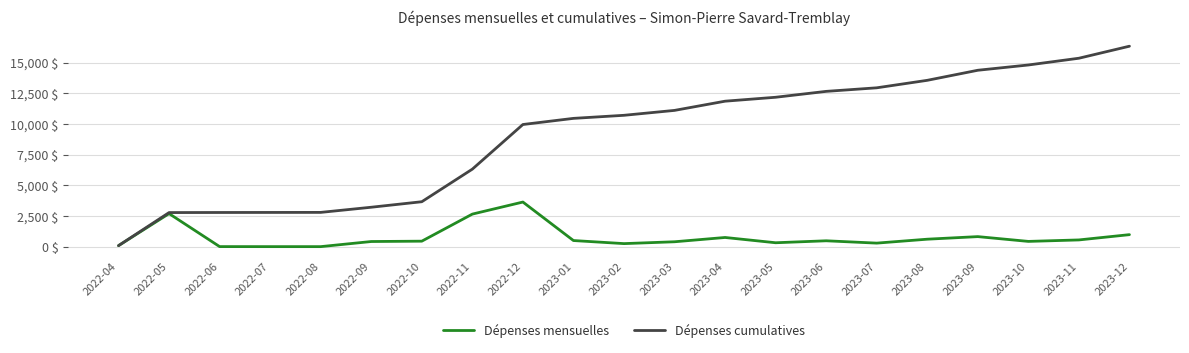

What is the total value across all series at 2023-01?

10954.0